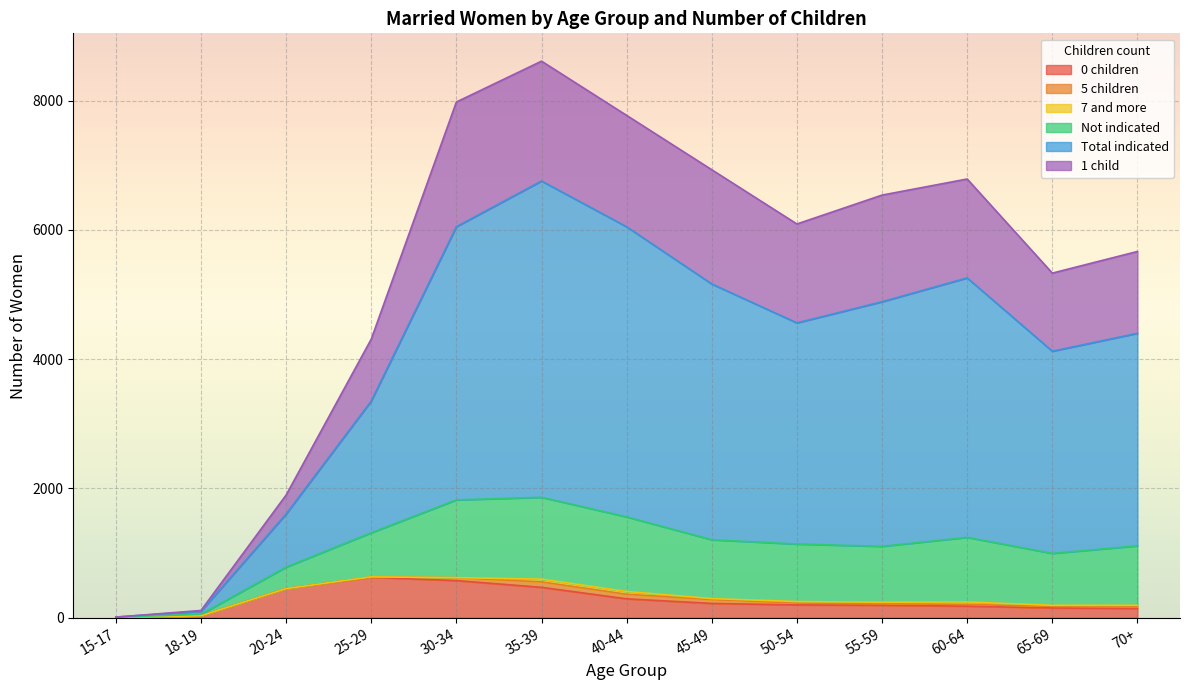

The value of Not indicated at 25-29 is 960. True or false?

False